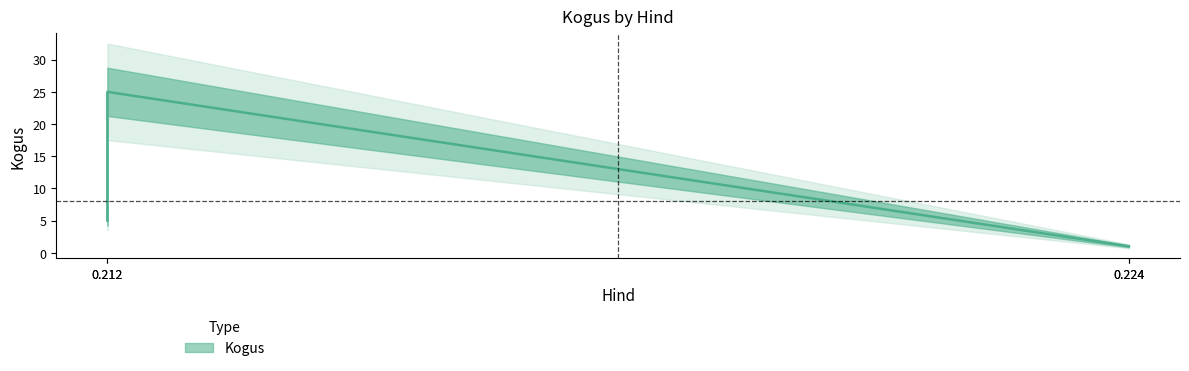

Which label corresponds to the largest value in the chart?

0.212